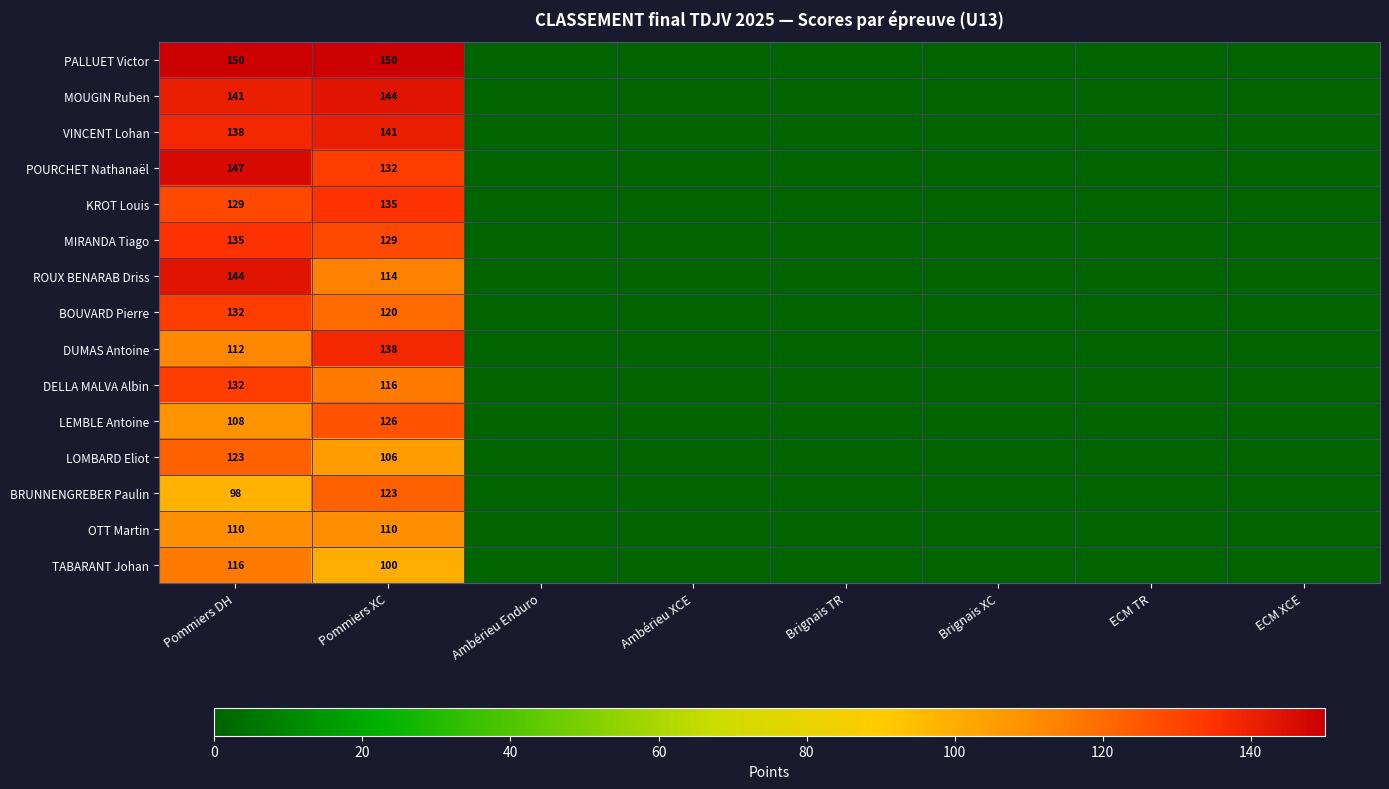

Is the value of BRUNNENGREBER Paulin at Pommiers DH greater than the value of TABARANT Johan at Pommiers XC?

No